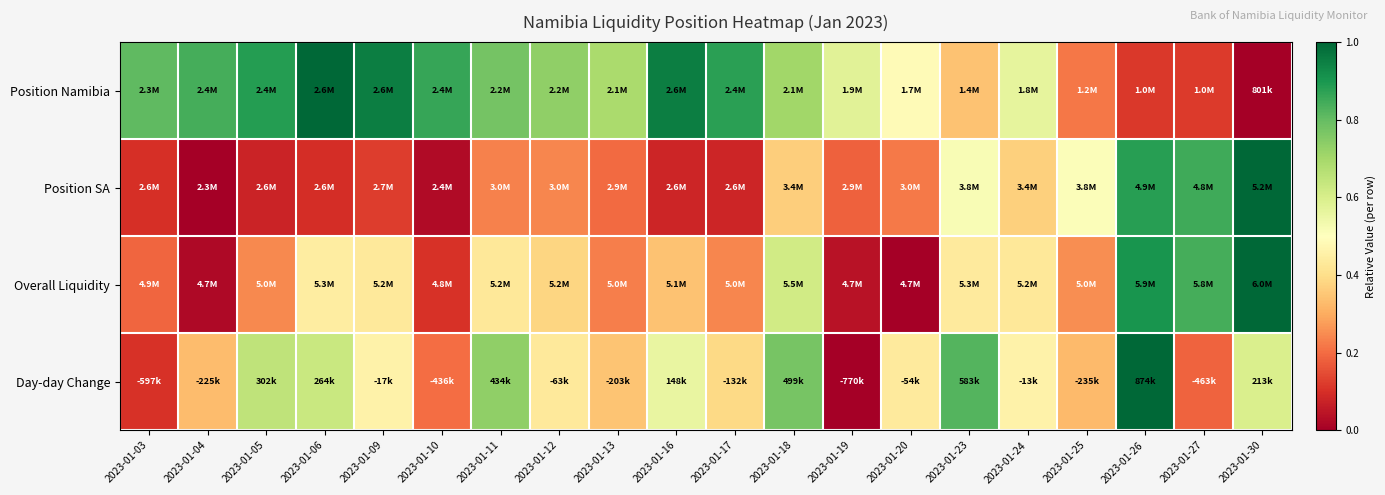

Reading left to right, what are all the values shown in this chart?

Position Namibia: 2023-01-03=0.8	2023-01-04=0.8	2023-01-05=0.9	2023-01-06=1.0	2023-01-09=1.0	2023-01-10=0.9	2023-01-11=0.8	2023-01-12=0.7	2023-01-13=0.7	2023-01-16=1.0	2023-01-17=0.9	2023-01-18=0.7	2023-01-19=0.6	2023-01-20=0.5	2023-01-23=0.3	2023-01-24=0.6	2023-01-25=0.2	2023-01-26=0.1	2023-01-27=0.1	2023-01-30=0.0
Position SA: 2023-01-03=0.1	2023-01-04=0.0	2023-01-05=0.1	2023-01-06=0.1	2023-01-09=0.1	2023-01-10=0.0	2023-01-11=0.2	2023-01-12=0.2	2023-01-13=0.2	2023-01-16=0.1	2023-01-17=0.1	2023-01-18=0.4	2023-01-19=0.2	2023-01-20=0.2	2023-01-23=0.5	2023-01-24=0.4	2023-01-25=0.5	2023-01-26=0.9	2023-01-27=0.8	2023-01-30=1.0
Overall Liquidity: 2023-01-03=0.2	2023-01-04=0.0	2023-01-05=0.2	2023-01-06=0.4	2023-01-09=0.4	2023-01-10=0.1	2023-01-11=0.4	2023-01-12=0.4	2023-01-13=0.2	2023-01-16=0.3	2023-01-17=0.2	2023-01-18=0.6	2023-01-19=0.0	2023-01-20=0.0	2023-01-23=0.4	2023-01-24=0.4	2023-01-25=0.3	2023-01-26=0.9	2023-01-27=0.8	2023-01-30=1.0
Day-day Change: 2023-01-03=0.1	2023-01-04=0.3	2023-01-05=0.7	2023-01-06=0.6	2023-01-09=0.5	2023-01-10=0.2	2023-01-11=0.7	2023-01-12=0.4	2023-01-13=0.3	2023-01-16=0.6	2023-01-17=0.4	2023-01-18=0.8	2023-01-19=0.0	2023-01-20=0.4	2023-01-23=0.8	2023-01-24=0.5	2023-01-25=0.3	2023-01-26=1.0	2023-01-27=0.2	2023-01-30=0.6